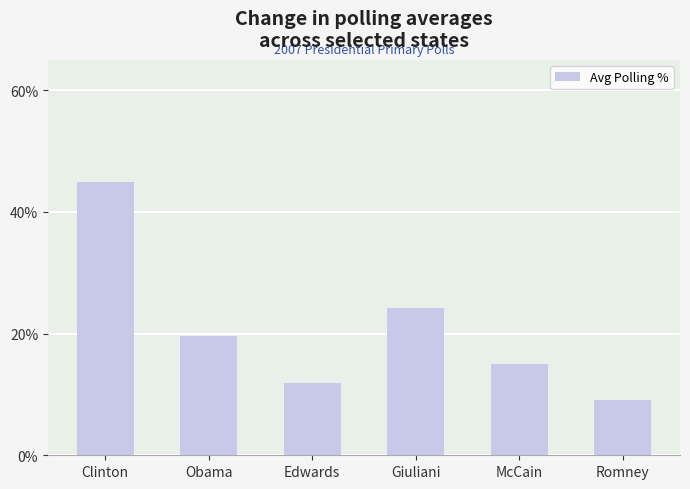

How many values are below 19?

3